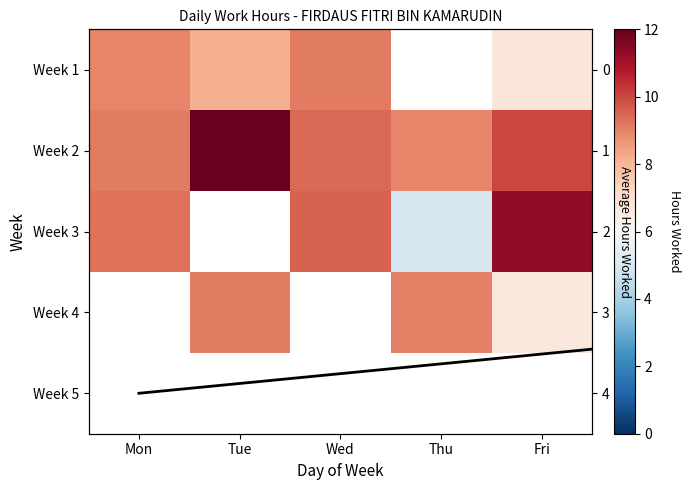

How many data points in Week 2 are less than 9?

1